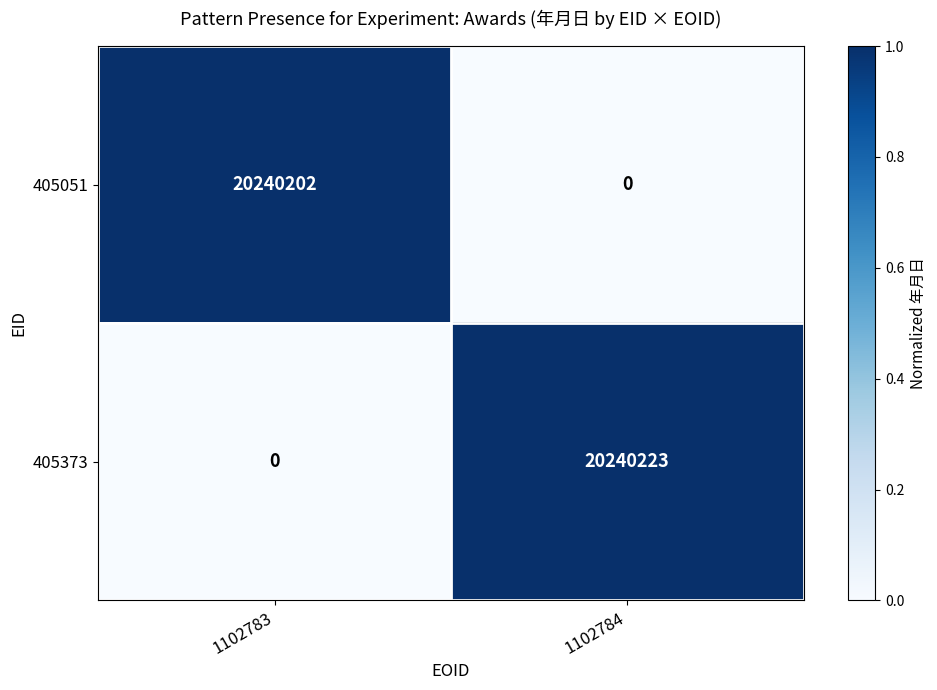

The value of 405051 at 1102783 is 4800369. True or false?

False